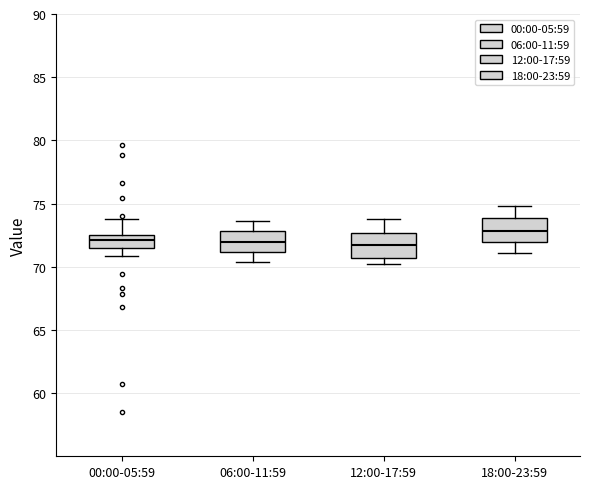

Where does the upper whisker of the box for 06:00-11:59 end on the y-axis? The values are not printed on the chart, so give them approximately, as read against the axis.

73.5